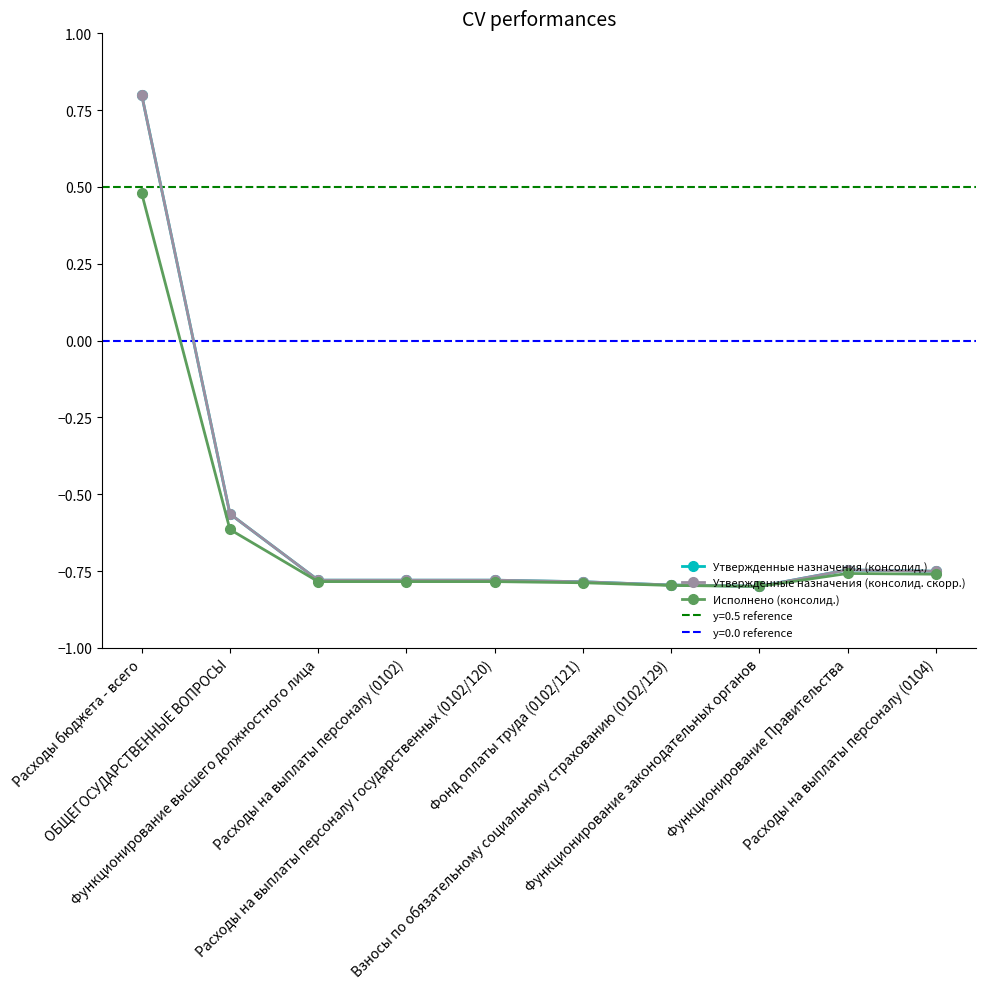

True or false: Утвержденные назначения (консолид.) and Исполнено (консолид.) intersect in this chart.

False